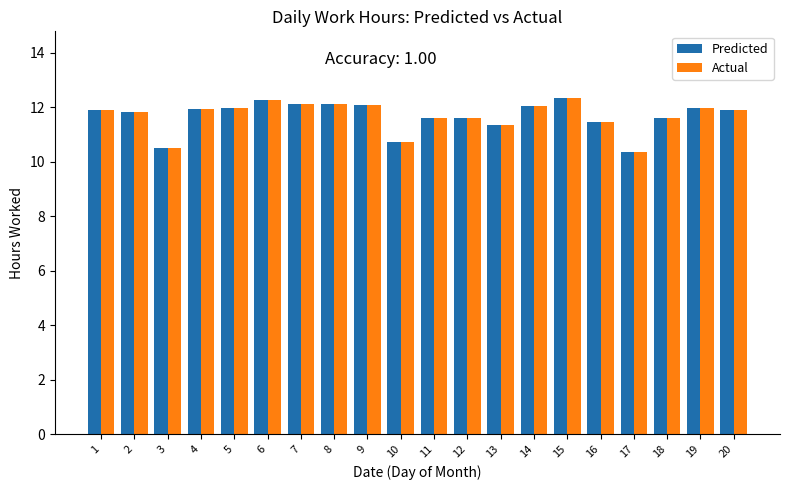

How many groups of bars are there?

20